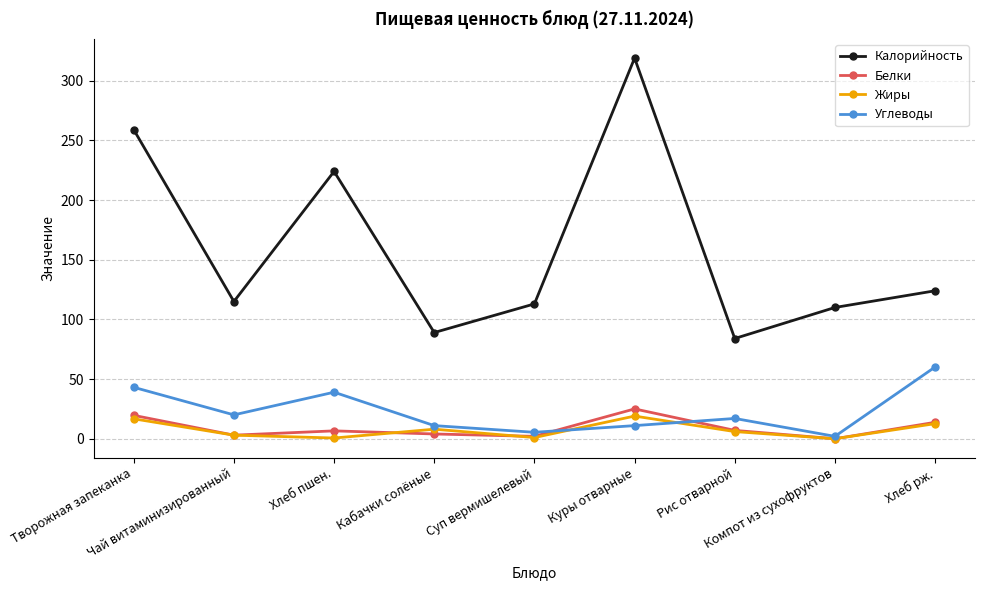

Count the number of data series in this chart.

4